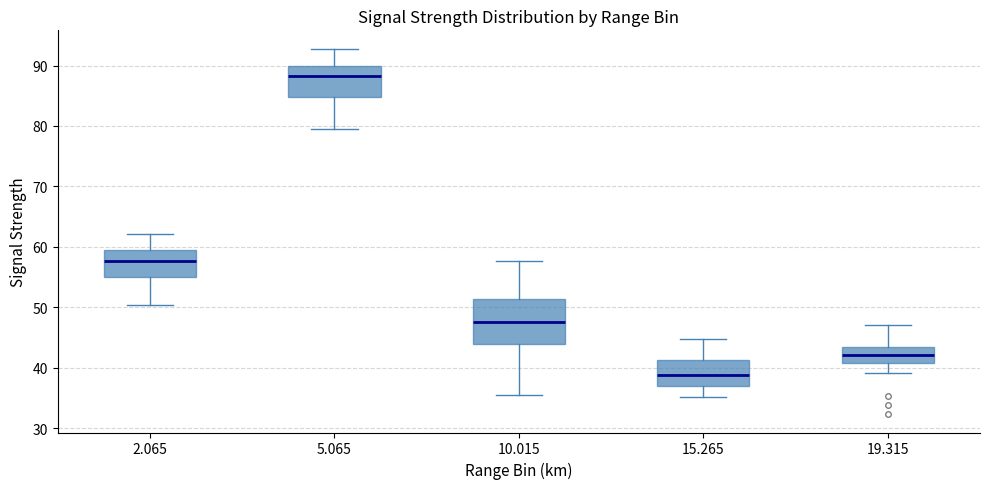

Reading left to right, read every box against the y-axis: the position of its median line, the range the box covers, and the ends of its whiskers. The values are not printed on the chart, so give them approximately, as read against the axis.

2.065: median 58, box 55 to 59, whiskers 50 to 62
5.065: median 88, box 85 to 90, whiskers 80 to 93
10.015: median 48, box 44 to 51, whiskers 35 to 58
15.265: median 39, box 37 to 41, whiskers 35 to 45
19.315: median 42, box 41 to 44, whiskers 39 to 47